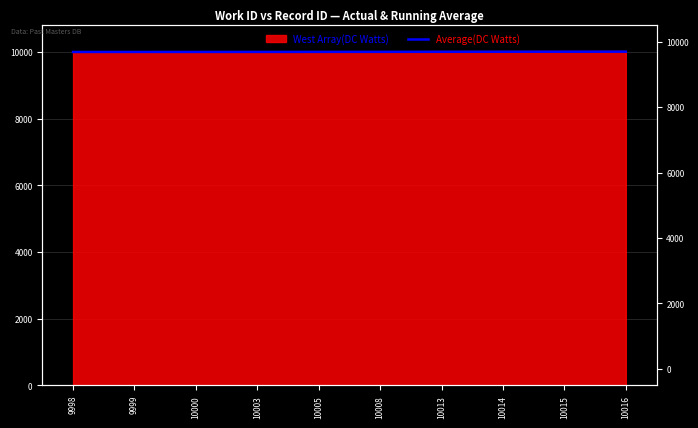

The chart shows a value of 14429.4 at 9999. True or false?

False